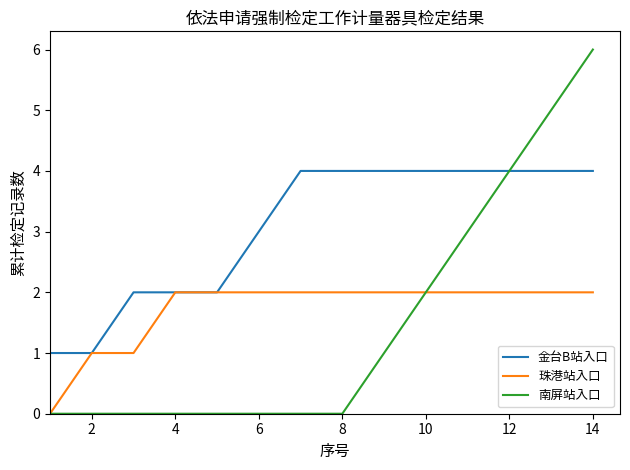

List the series in order of their peak value, highest first.

南屏站入口, 金台B站入口, 珠港站入口